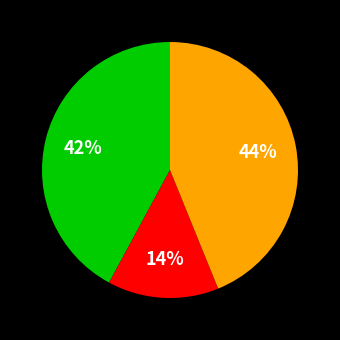

Is there any slice that represents more than half of the pie?

No